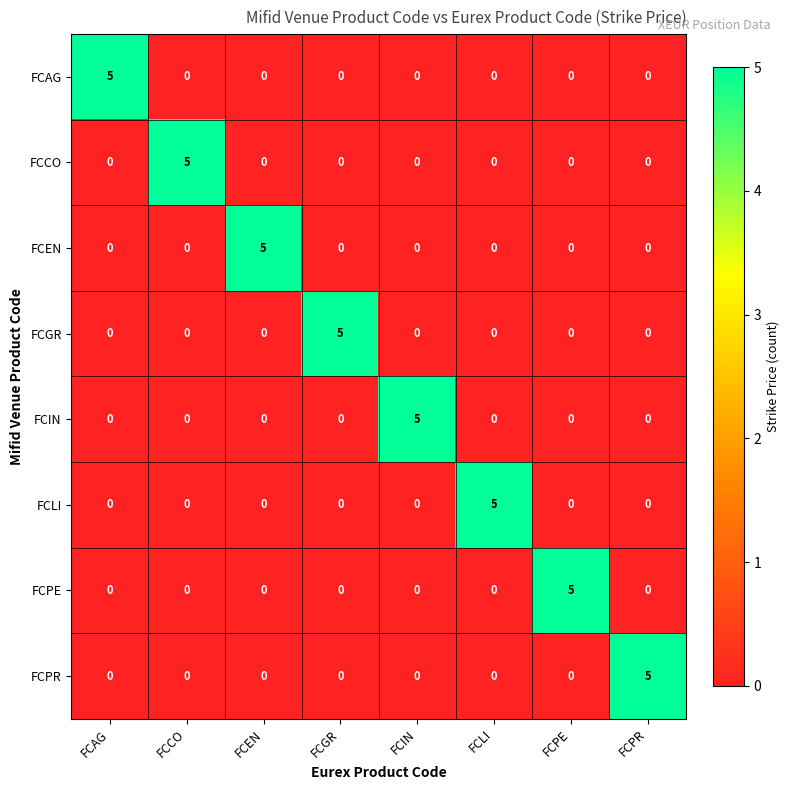

What is the spread (max minus min) of values at FCPR?

5